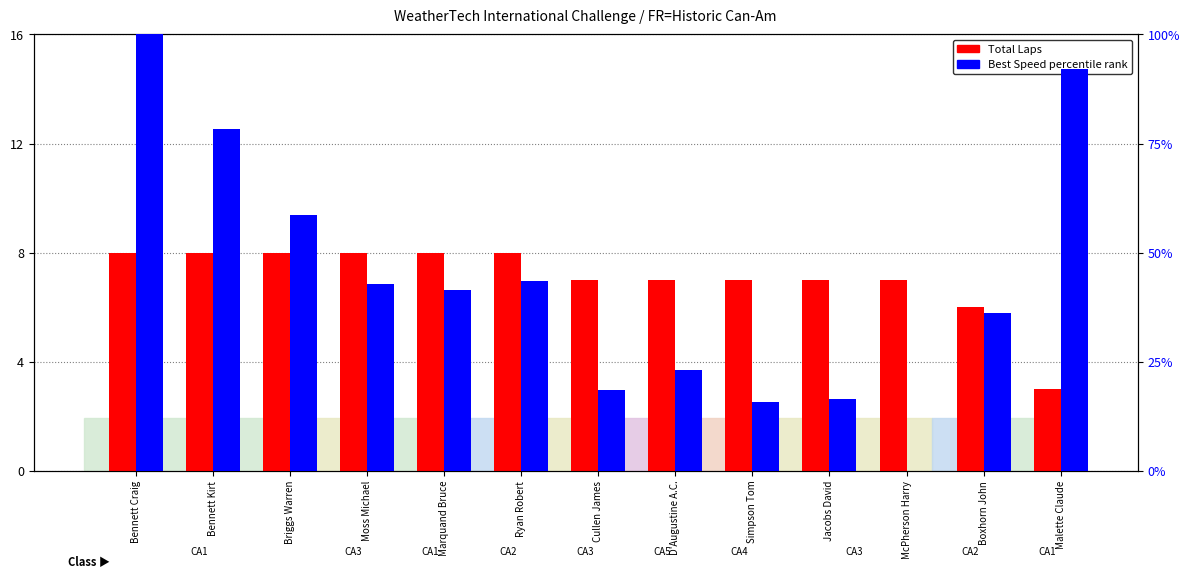

Which series changed the most between Simpson Tom and McPherson Harry?

Best Speed % rank